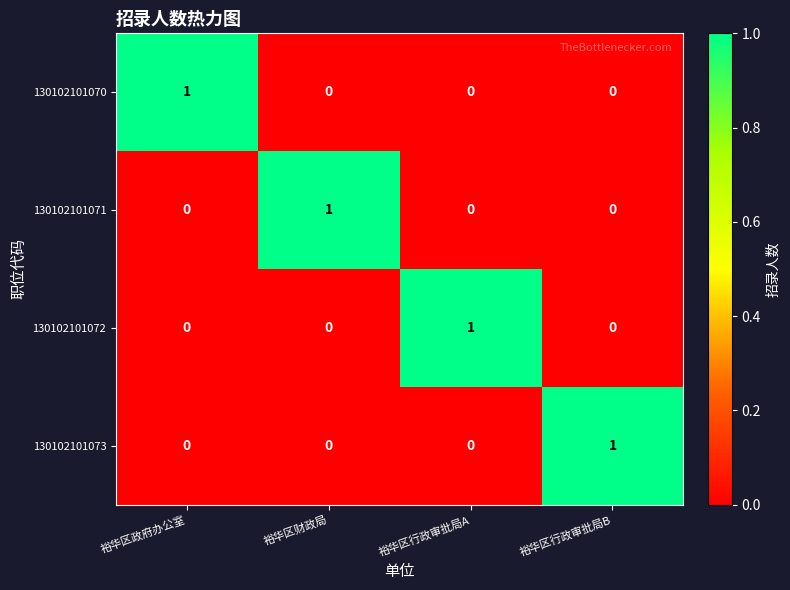

Is it true that 130102101071 equals 0 at 裕华区政府办公室?

True